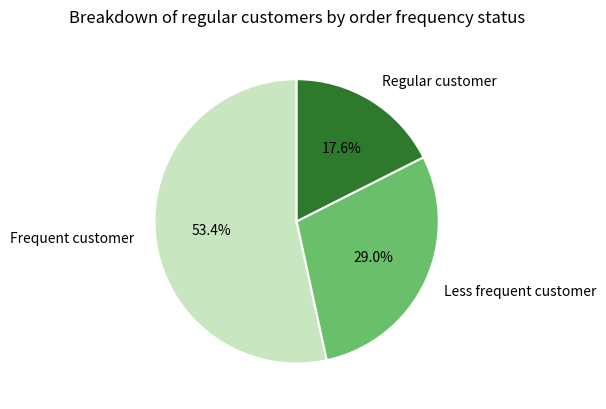

Which slice is the smallest?

Regular customer